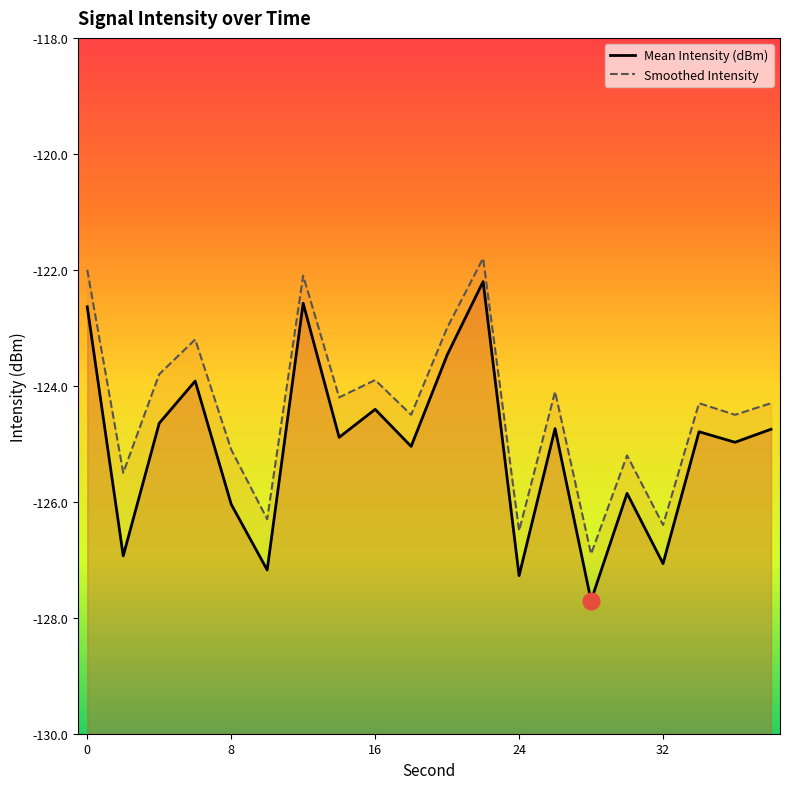

What is the difference between the maximum and minimum values in the Smoothed Intensity series?

5.1